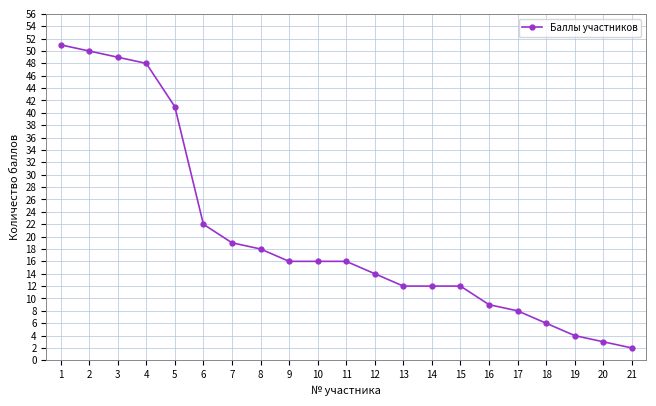

Where does the data first go above 16?

1